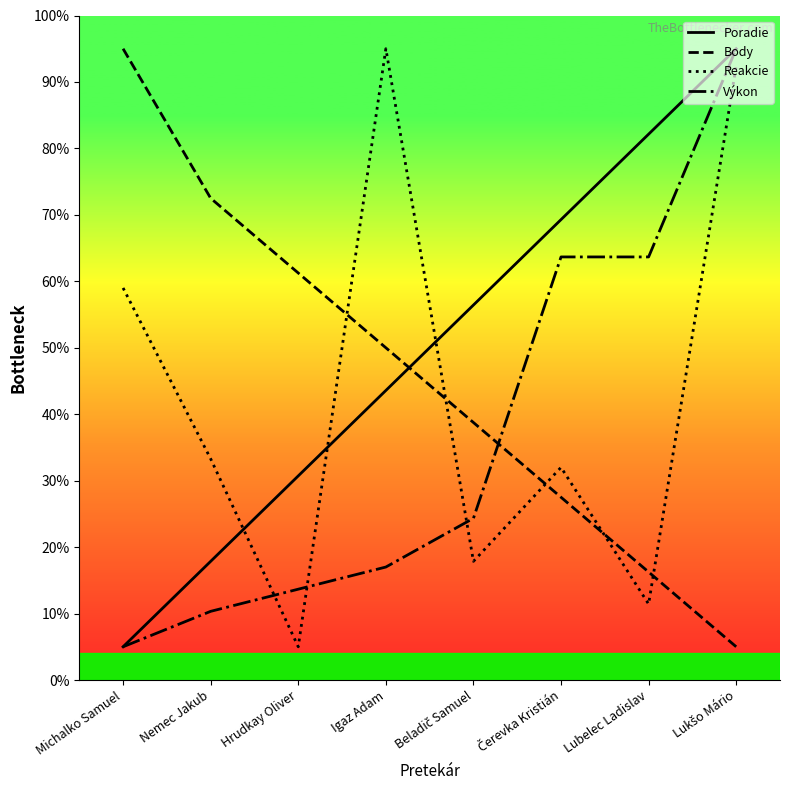

Is it true that Výkon equals 6.4 at Čerevka Kristián?

True